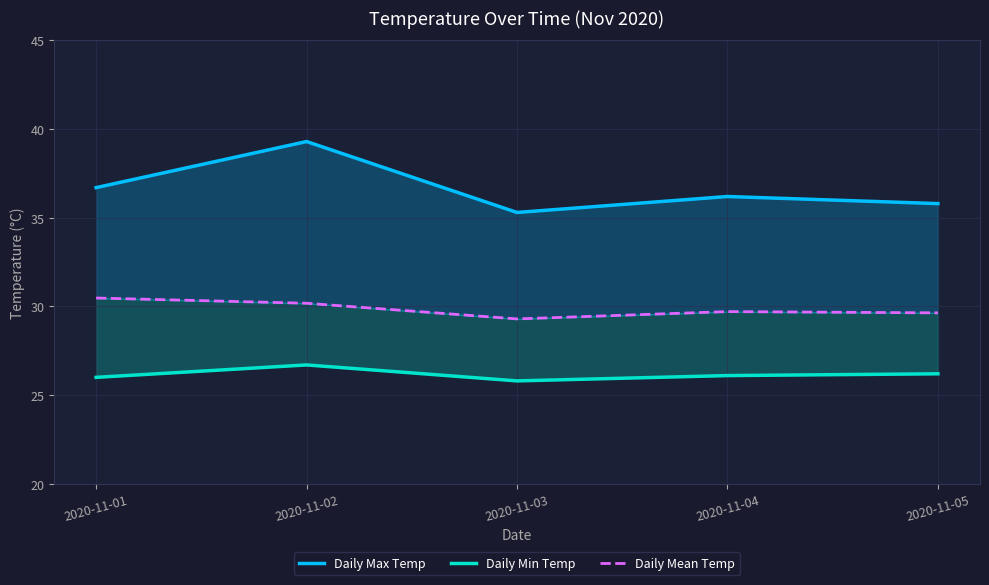

Does the chart display data point markers on the line(s)?

No